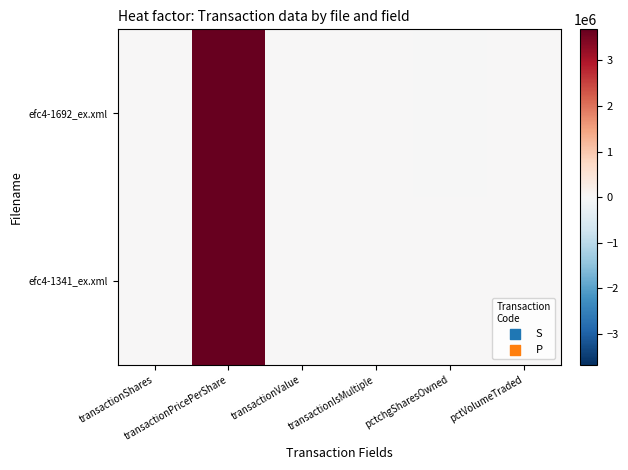

At which category does the chart reach its minimum across all series?

pctchgSharesOwned